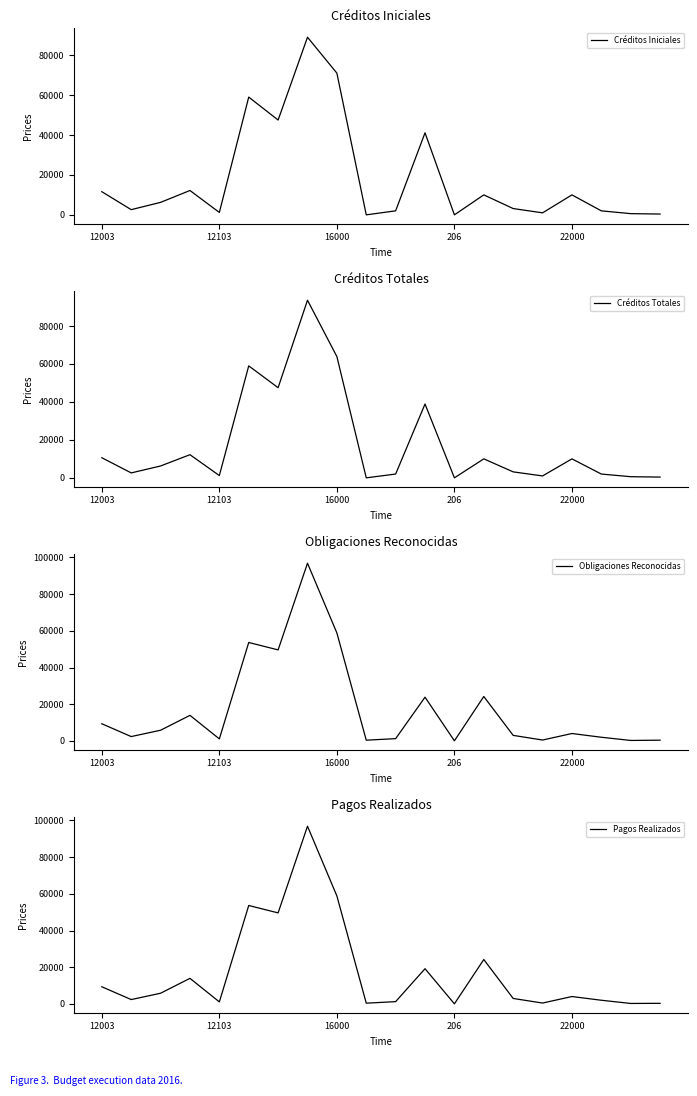

How many data points in Créditos Iniciales are less than 6250?

10